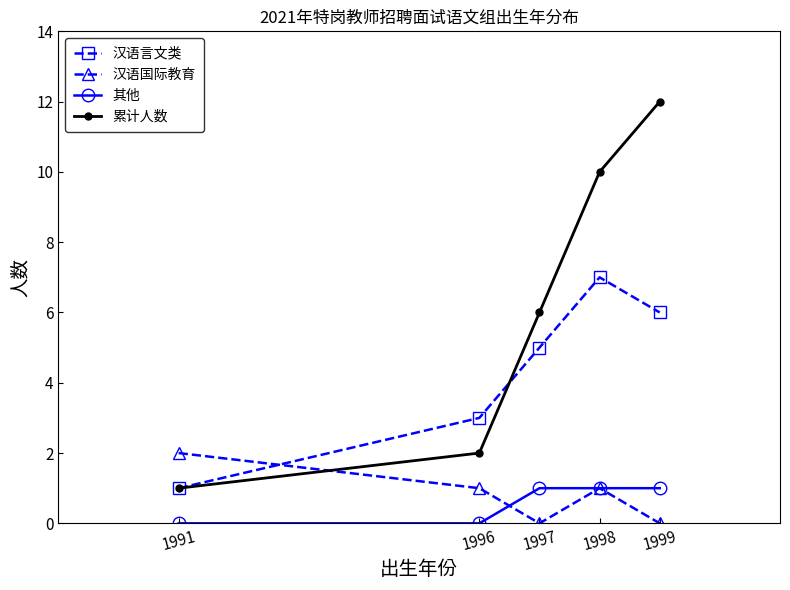

True or false: 其他 has more than 1 interior local peaks.

False